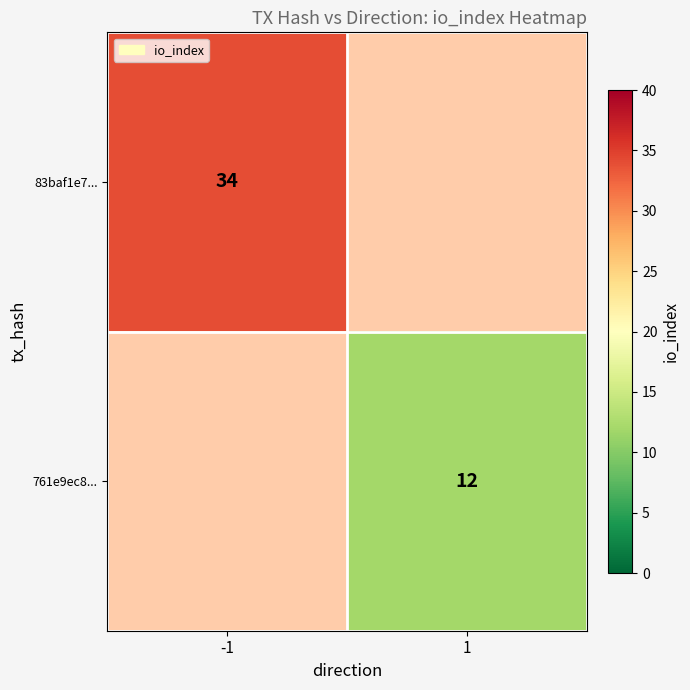

The 761e9ec8... series shows 19 at 1. True or false?

False